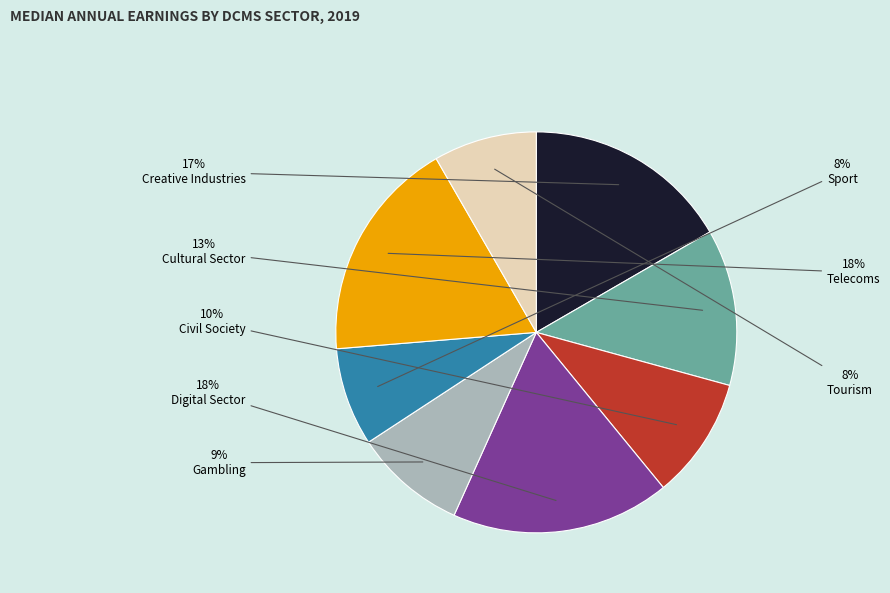

Does any single category account for the majority?

No